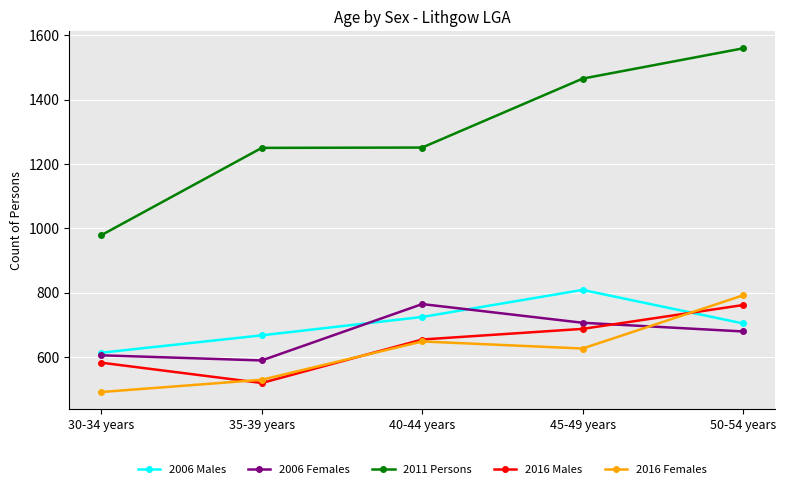

At 50-54 years, list the series in order from largest to smallest.

2011 Persons, 2016 Females, 2016 Males, 2006 Males, 2006 Females